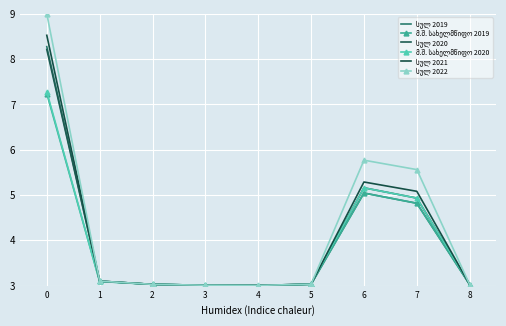

At which label does სულ 2021 reach its minimum?

4